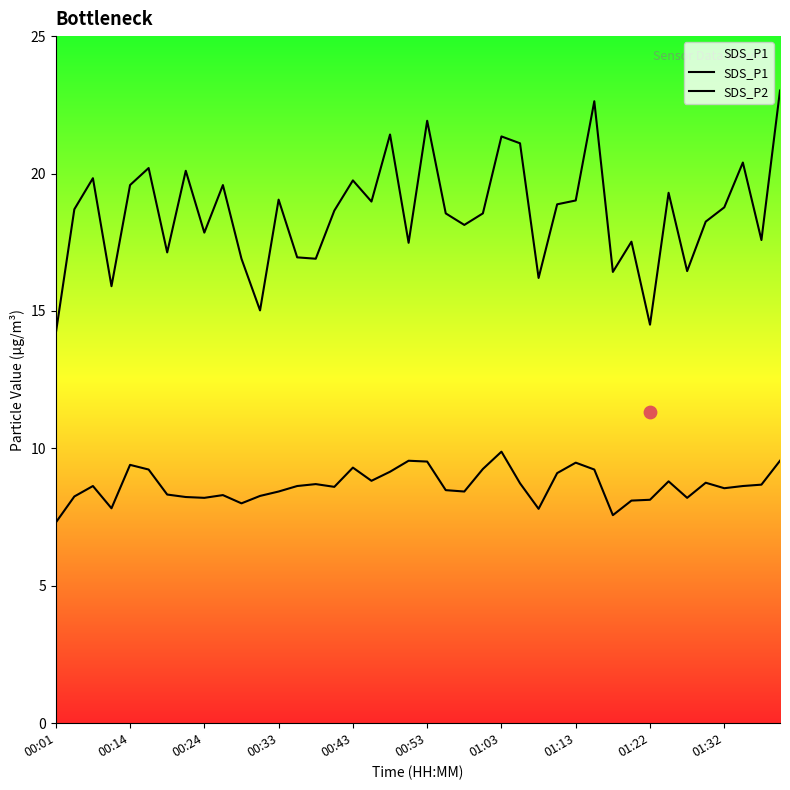

Is the value of SDS_P1 at 23 greater than the value of SDS_P2 at 32?

Yes